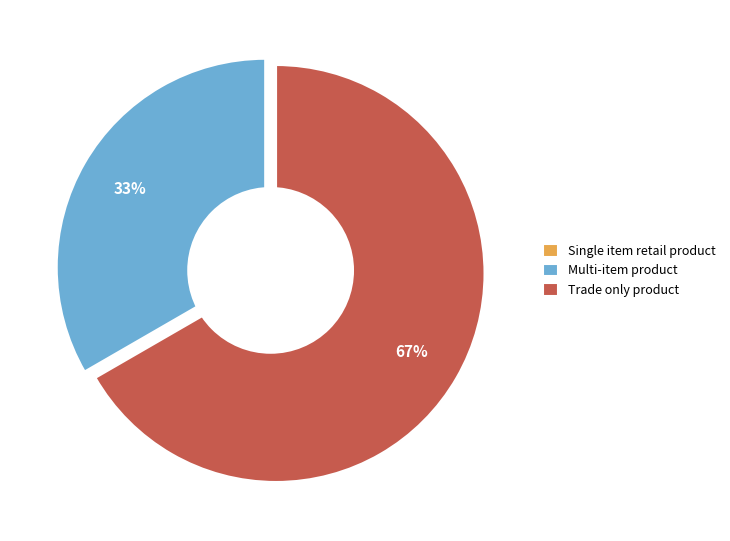

Which has a higher value, Single item retail product or Multi-item product?

Multi-item product